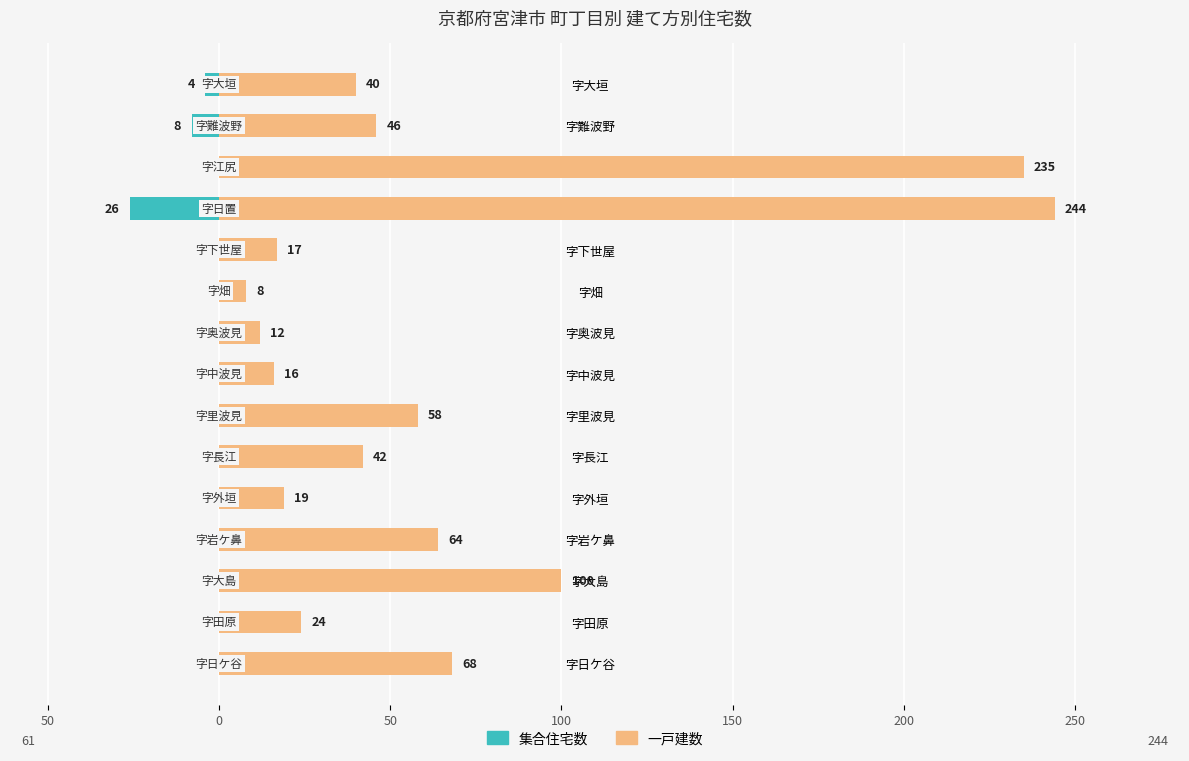

Read the 一戸建数 value at 字岩ケ鼻, to the nearest 10.

60